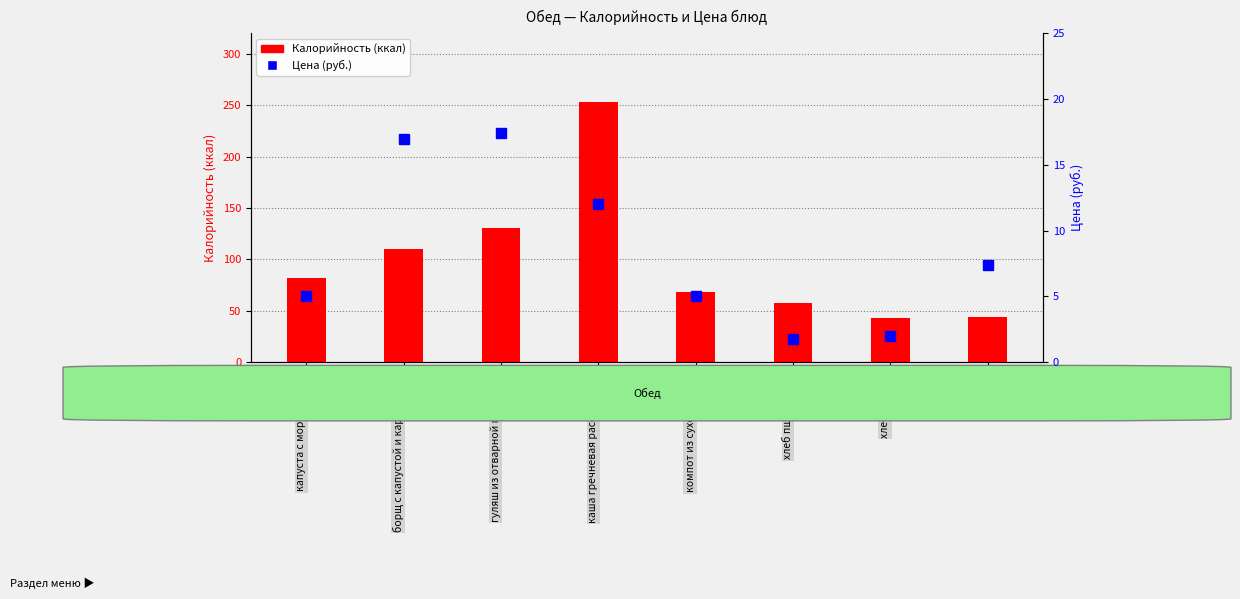

Does the chart contain stacked bars?

No